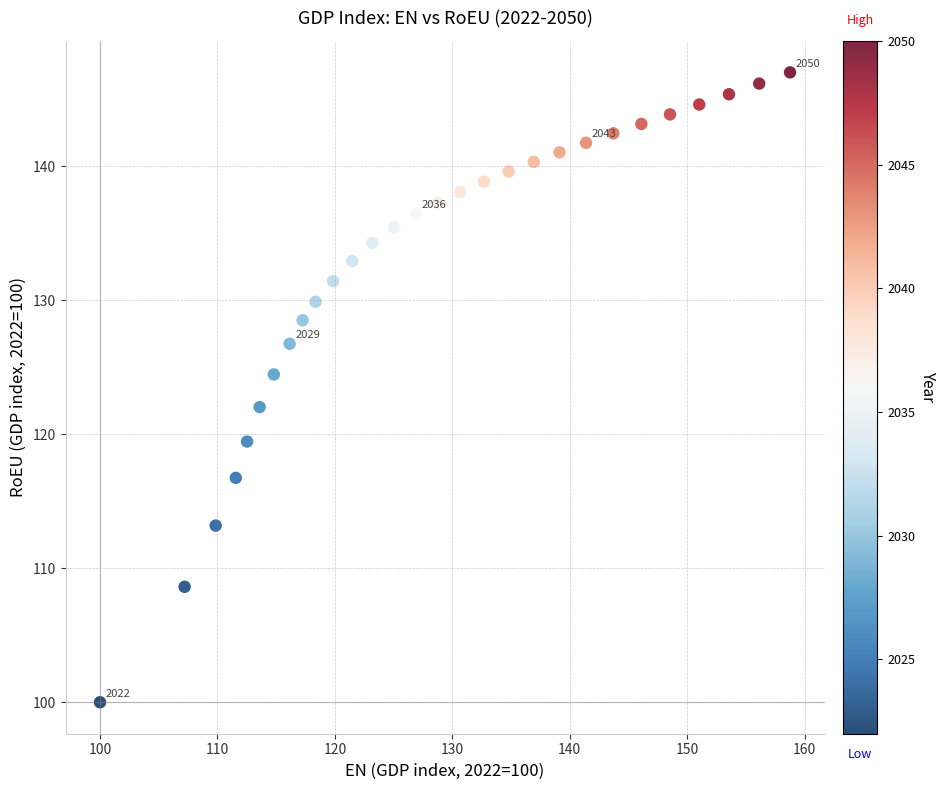

What is the range of X values (max minus min)?

58.8